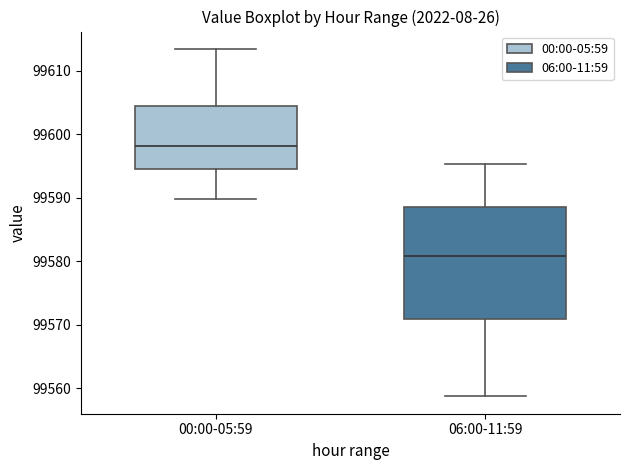

Which box has the lowest median line?

06:00-11:59